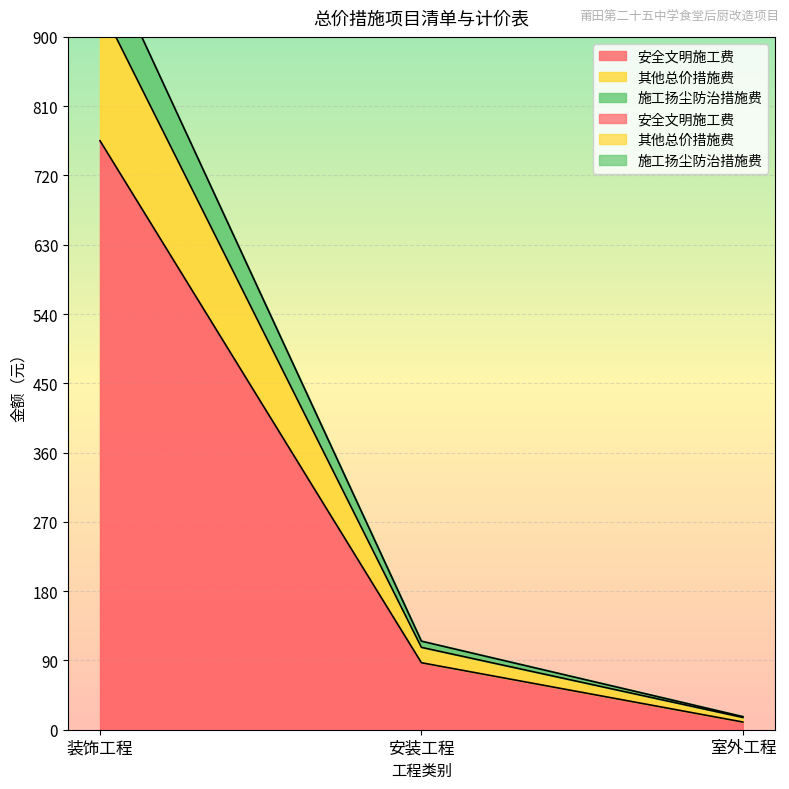

What are all the series names shown in the legend?

安全文明施工费, 其他总价措施费, 施工扬尘防治措施费